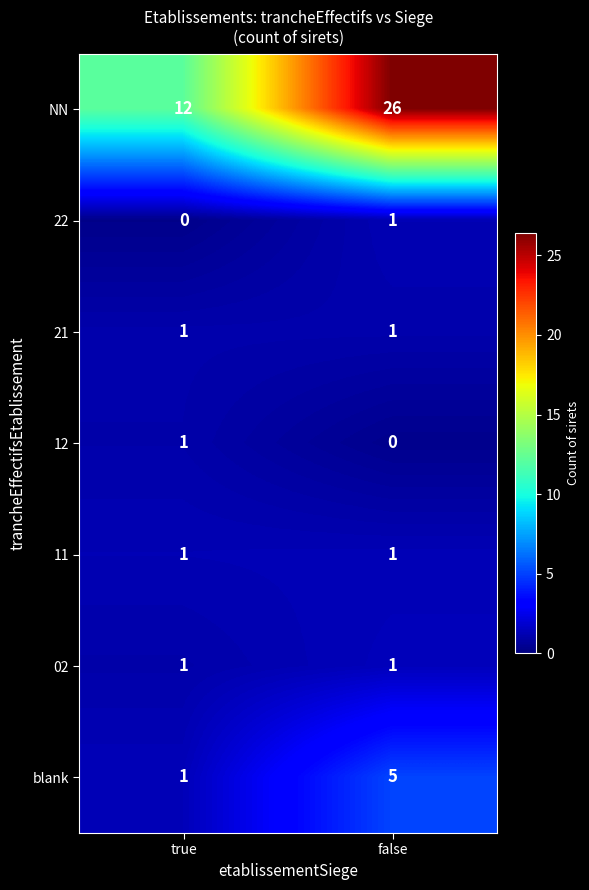

Reading left to right, extract all data points from this chart.

NN: 12	26
22: 0	1
21: 1	1
12: 1	0
11: 1	1
02: 1	1
blank: 1	5